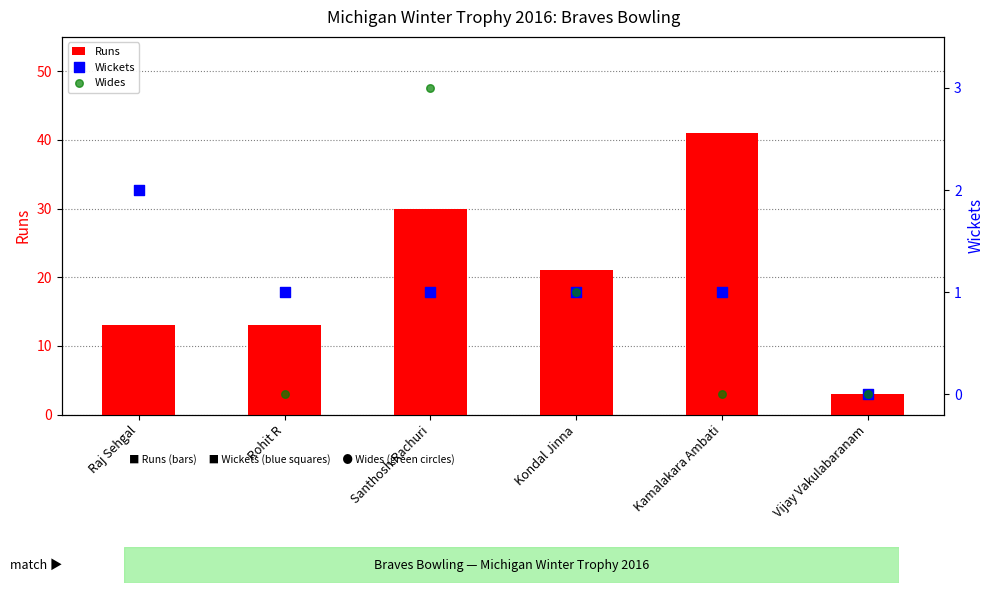

Which series contains the lowest Y value?

Wickets